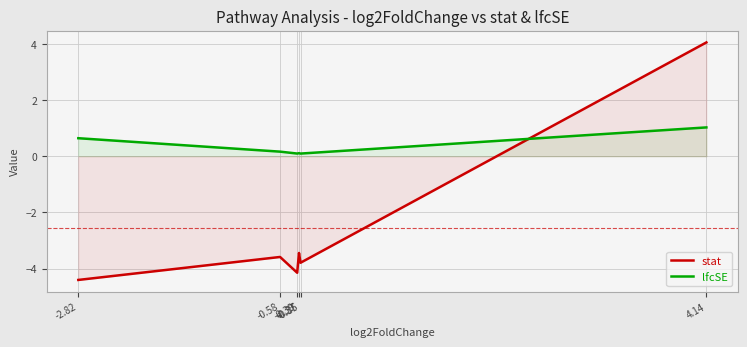

After their last crossing, which series has the higher values: lfcSE or stat?

stat